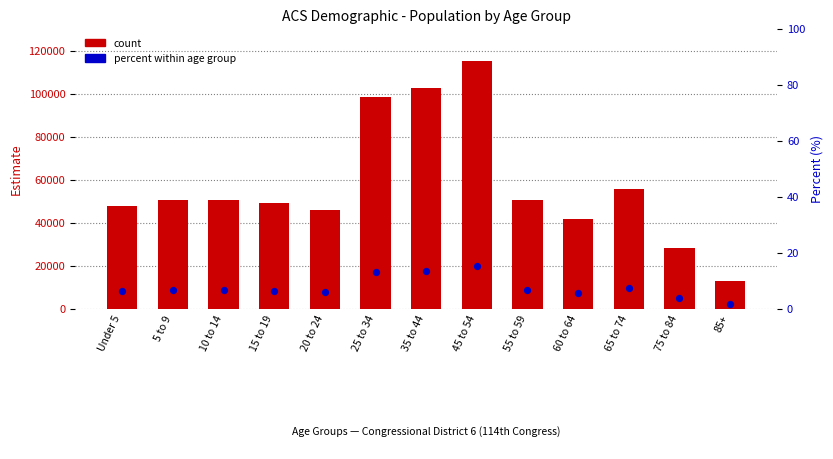

Which series reaches the maximum Y coordinate?

count